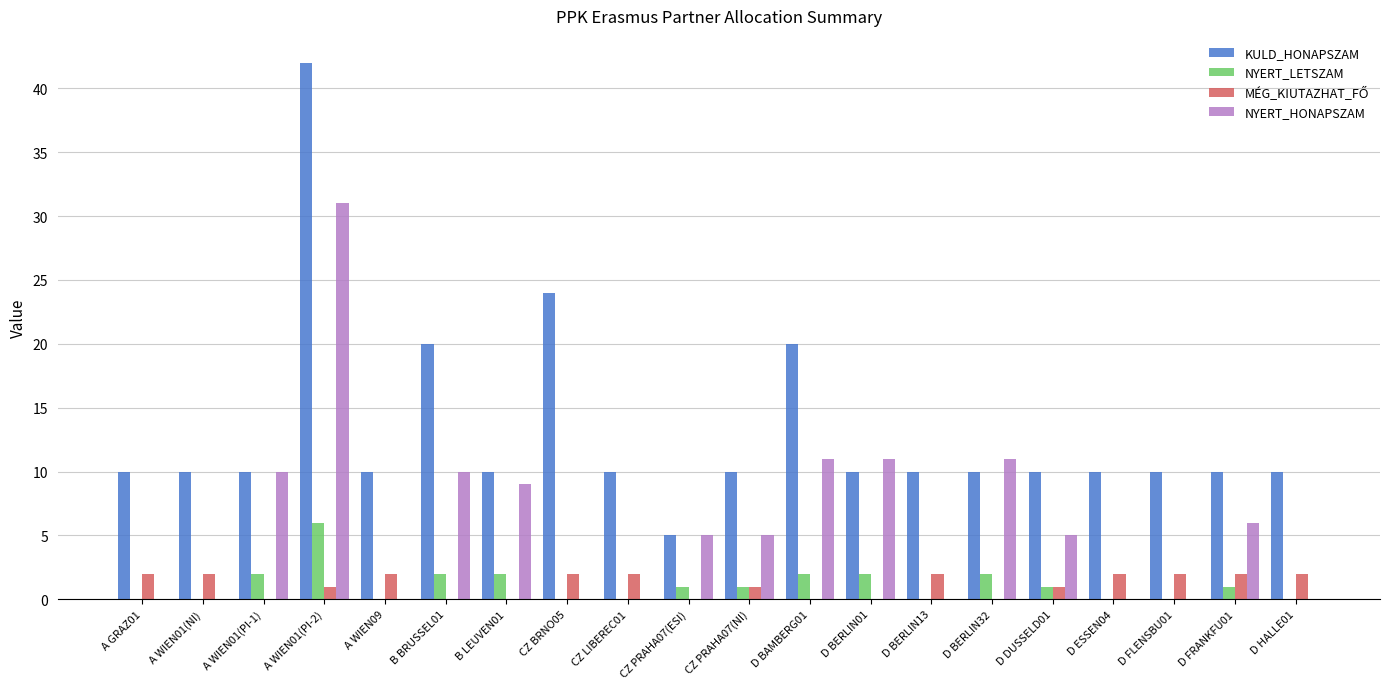

At which category is the sum across all series the highest?

A WIEN01(PI-2)